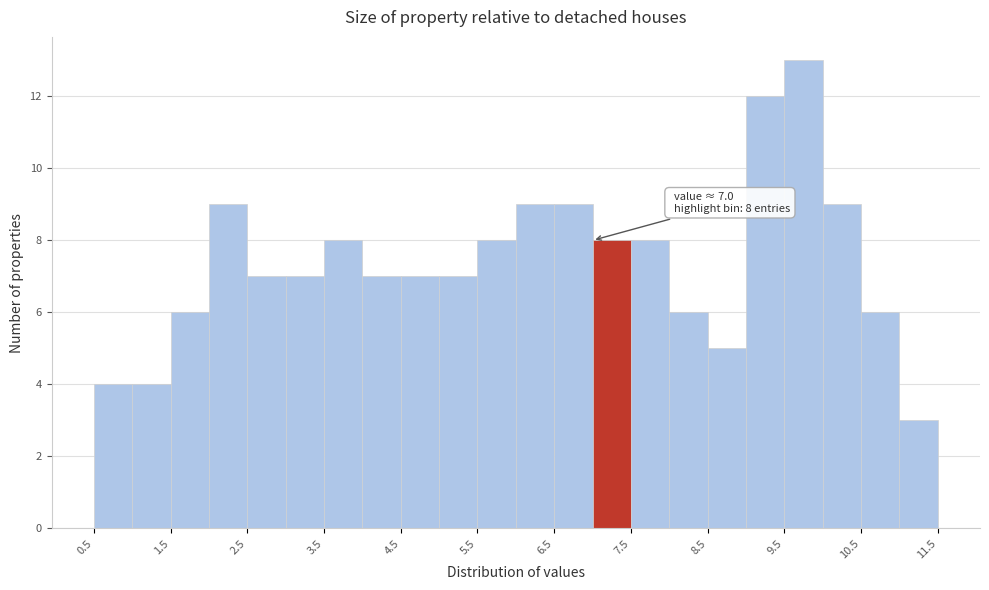

Over which range of the x-axis is the bar tallest?

9.5 to 10.0